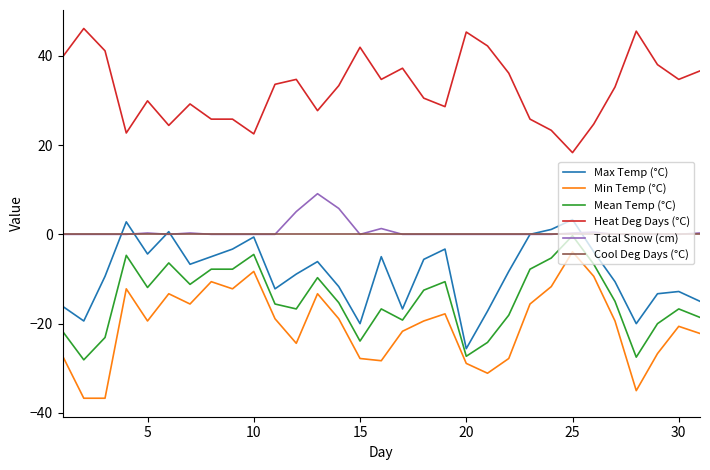

What is the lowest value of the Heat Deg Days (°C) series?

18.3